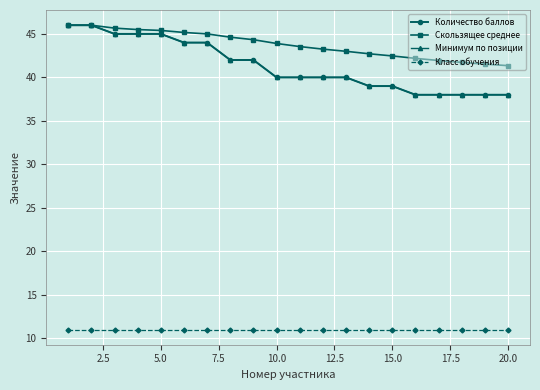

Does the chart have visible grid lines?

Yes